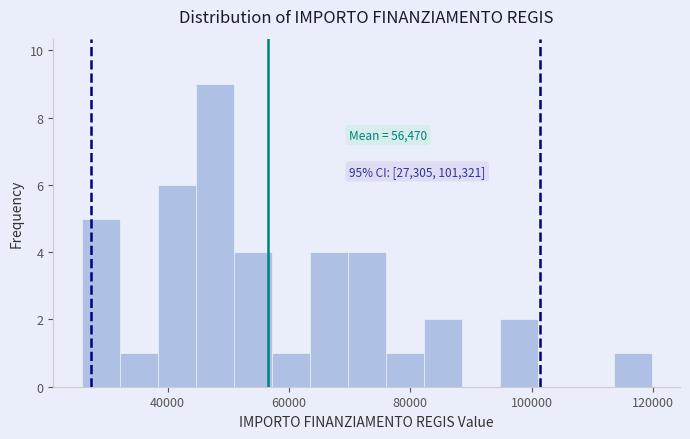

Read against the x-axis, roughly where is the centre of the tallest bar?

48000